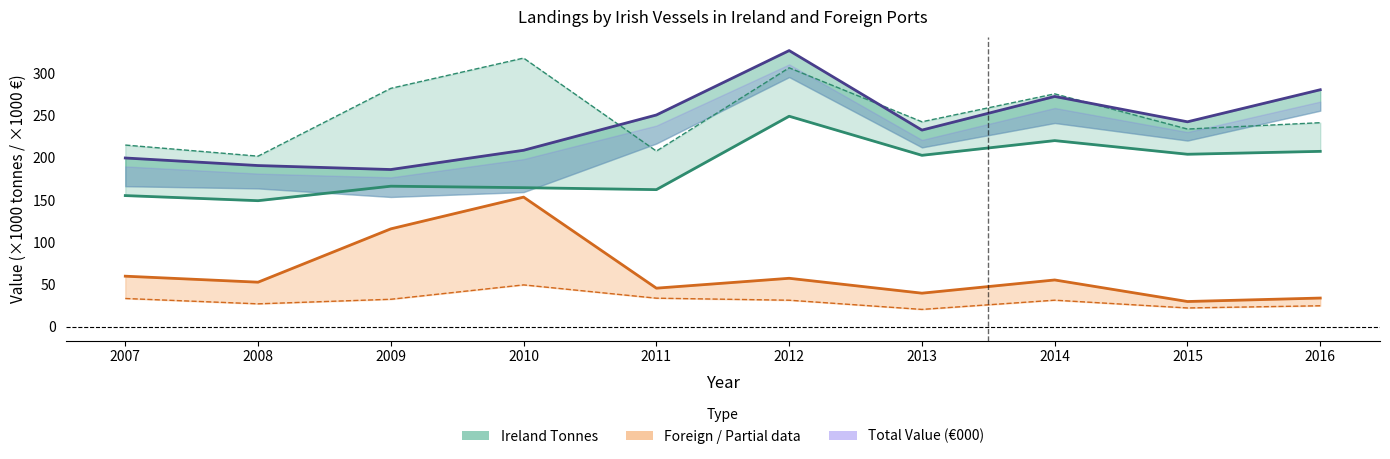

At which category is the sum across all series the highest?

2012